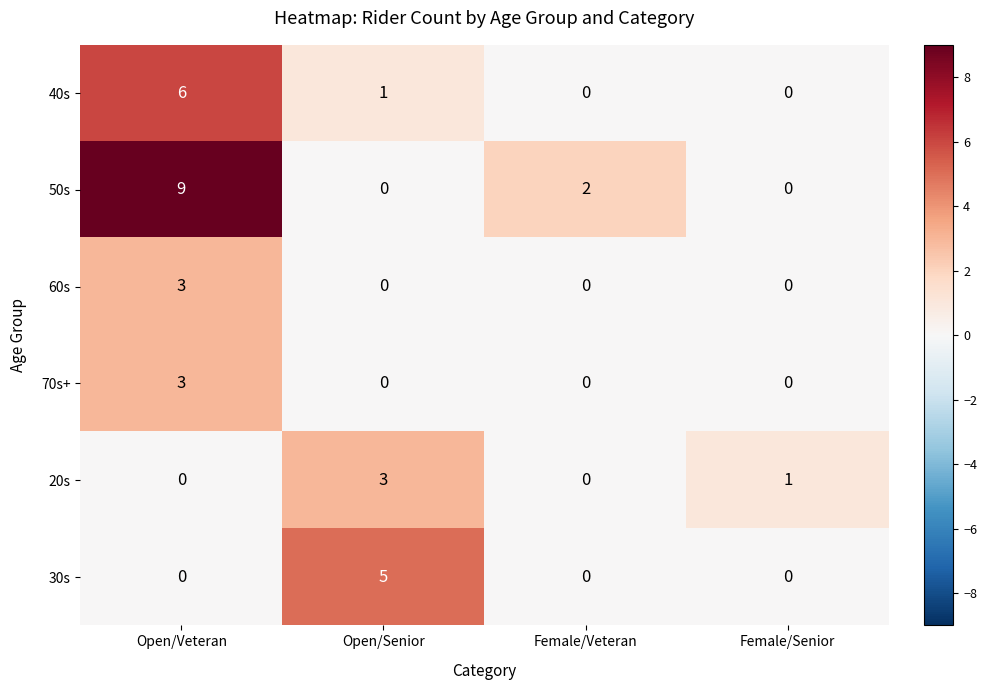

What is the greatest value displayed?

9